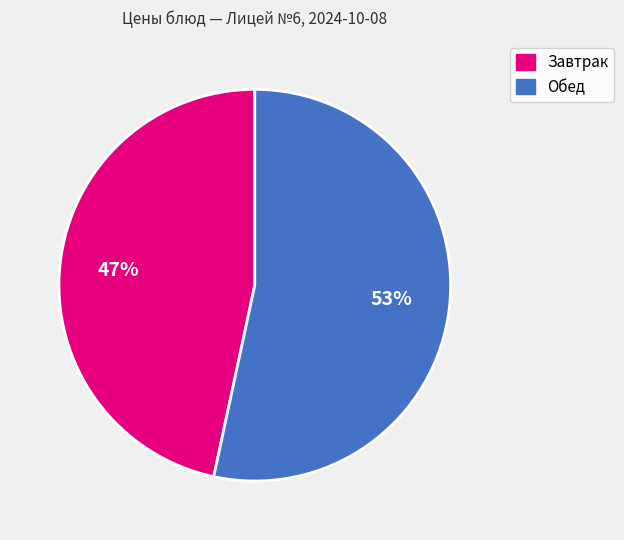

To the nearest percent, what is the average slice percentage?

50%